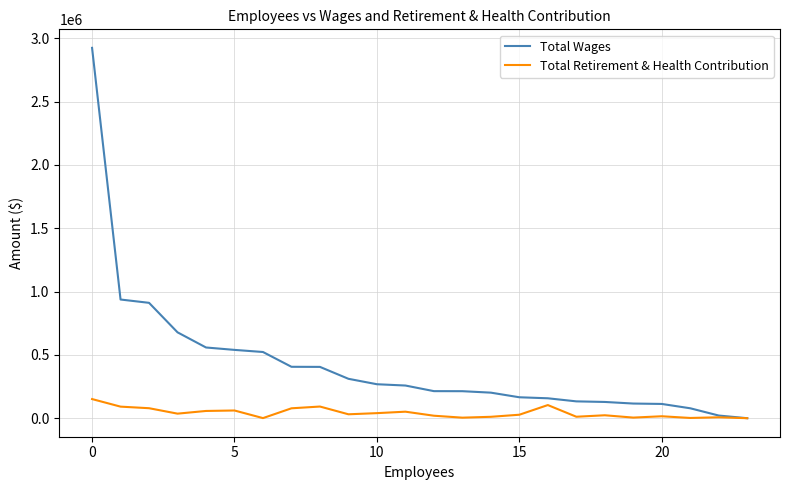

How many series are shown in this chart?

2